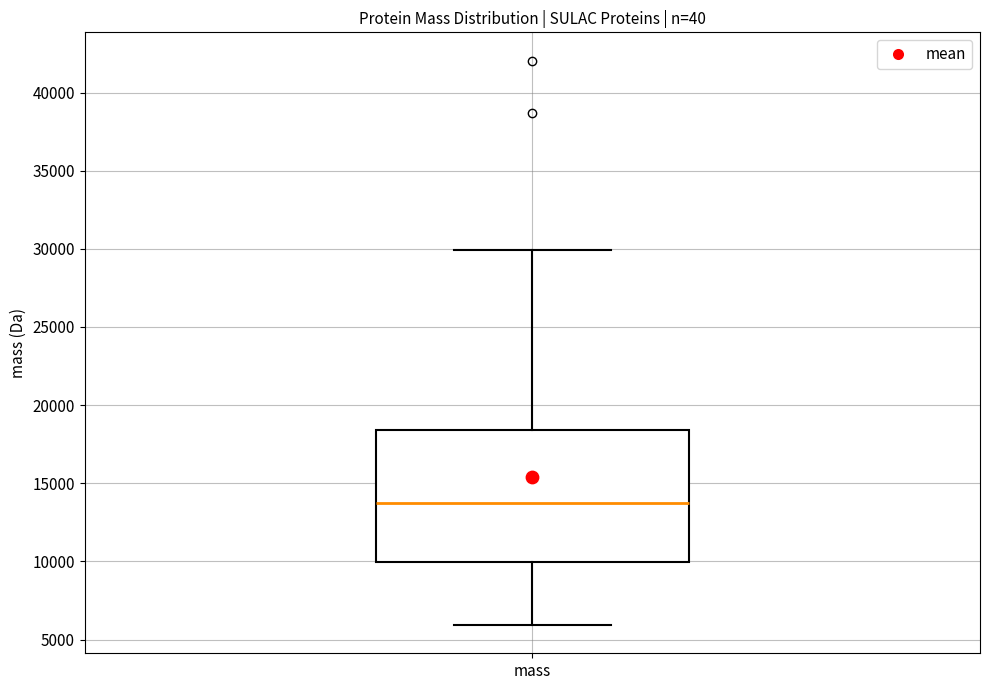

Where does the upper whisker of the box for mass end on the y-axis? The values are not printed on the chart, so give them approximately, as read against the axis.

30000